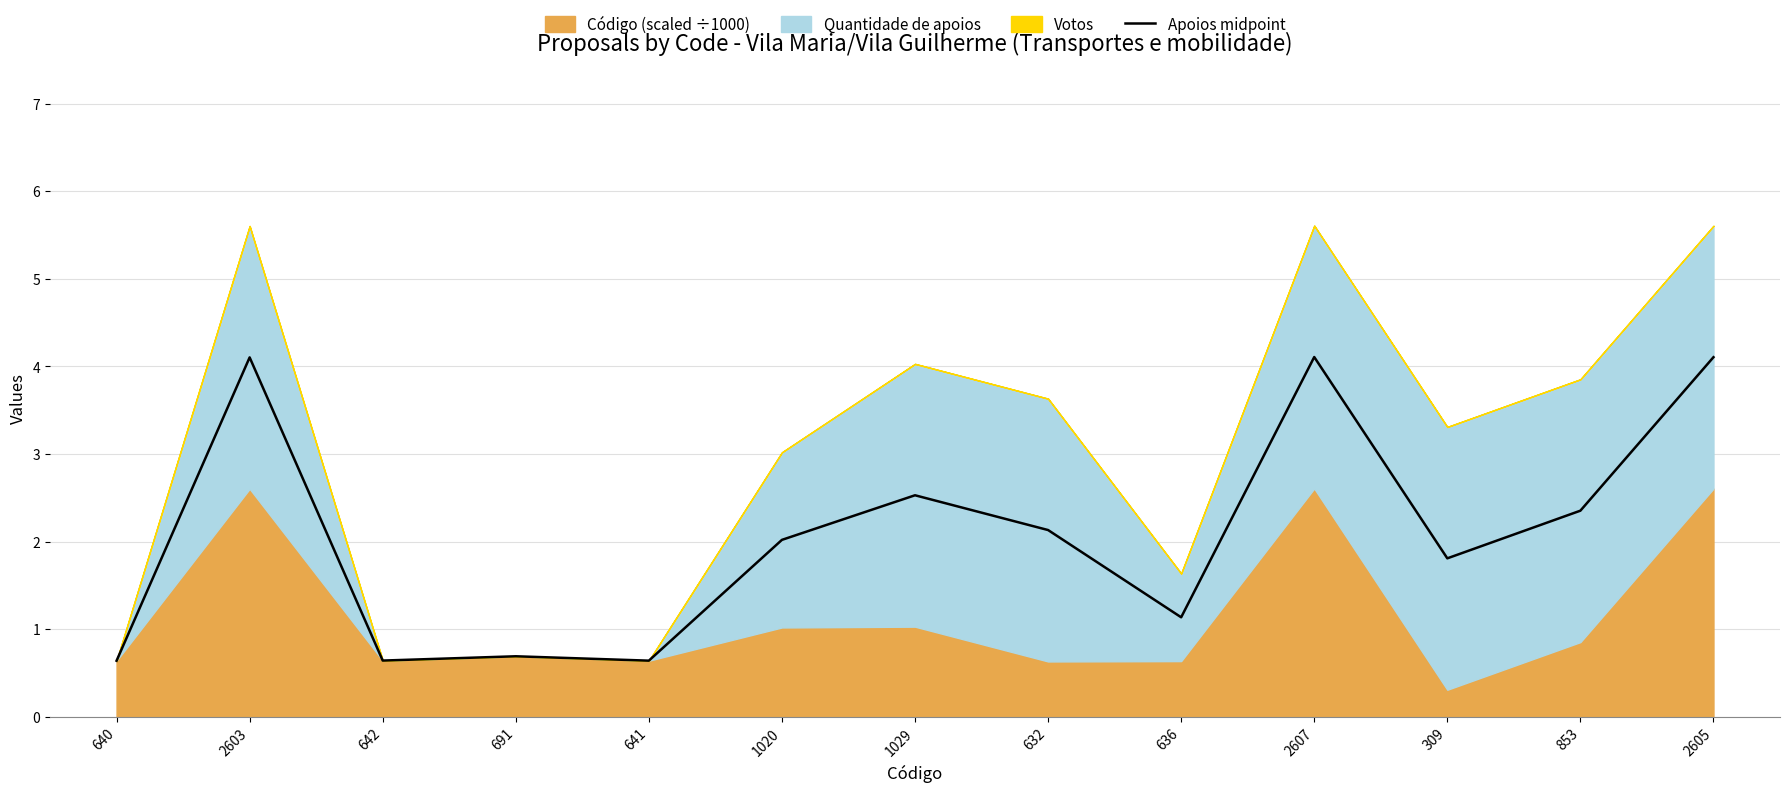

True or false: Apoios midpoint has a value of 4.1 at 2605.

True